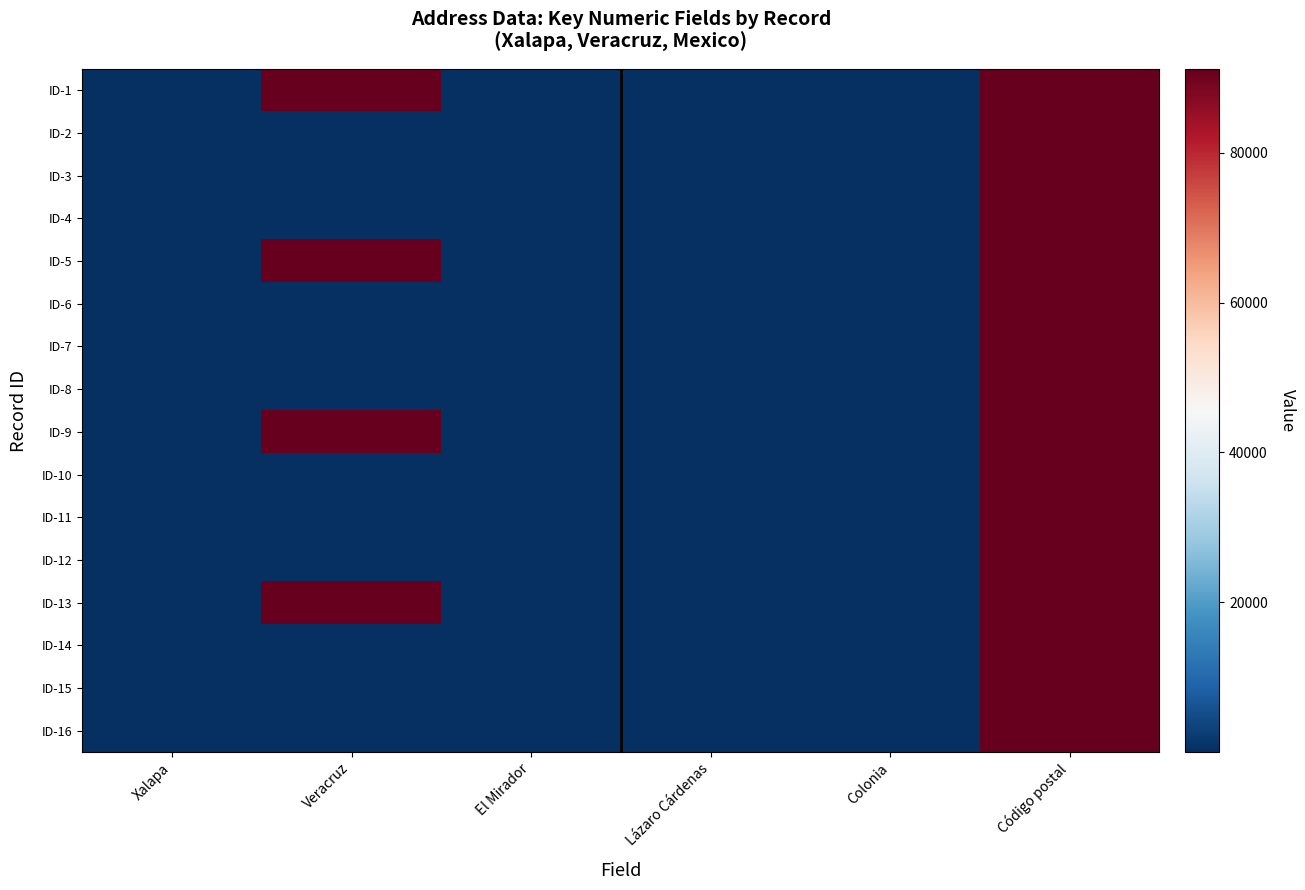

Reading right to left, transcribe all the data shown in this chart.

ID-1: Código postal=91170	Colonia=87	Lázaro Cárdenas=295	El Mirador=1	Veracruz=91170	Xalapa=30
ID-2: Código postal=91170	Colonia=1	Lázaro Cárdenas=30	El Mirador=295	Veracruz=87	Xalapa=87
ID-3: Código postal=91170	Colonia=30	Lázaro Cárdenas=1	El Mirador=87	Veracruz=295	Xalapa=295
ID-4: Código postal=91170	Colonia=295	Lázaro Cárdenas=87	El Mirador=30	Veracruz=30	Xalapa=1
ID-5: Código postal=91170	Colonia=87	Lázaro Cárdenas=295	El Mirador=1	Veracruz=91170	Xalapa=30
ID-6: Código postal=91170	Colonia=1	Lázaro Cárdenas=30	El Mirador=295	Veracruz=87	Xalapa=87
ID-7: Código postal=91170	Colonia=30	Lázaro Cárdenas=1	El Mirador=87	Veracruz=295	Xalapa=295
ID-8: Código postal=91170	Colonia=295	Lázaro Cárdenas=87	El Mirador=30	Veracruz=30	Xalapa=1
ID-9: Código postal=91170	Colonia=87	Lázaro Cárdenas=295	El Mirador=1	Veracruz=91170	Xalapa=30
ID-10: Código postal=91170	Colonia=1	Lázaro Cárdenas=30	El Mirador=295	Veracruz=87	Xalapa=87
ID-11: Código postal=91170	Colonia=30	Lázaro Cárdenas=1	El Mirador=87	Veracruz=295	Xalapa=295
ID-12: Código postal=91170	Colonia=295	Lázaro Cárdenas=87	El Mirador=30	Veracruz=30	Xalapa=1
ID-13: Código postal=91170	Colonia=87	Lázaro Cárdenas=295	El Mirador=1	Veracruz=91170	Xalapa=30
ID-14: Código postal=91170	Colonia=1	Lázaro Cárdenas=30	El Mirador=295	Veracruz=87	Xalapa=87
ID-15: Código postal=91170	Colonia=30	Lázaro Cárdenas=1	El Mirador=87	Veracruz=295	Xalapa=295
ID-16: Código postal=91170	Colonia=295	Lázaro Cárdenas=87	El Mirador=30	Veracruz=30	Xalapa=1